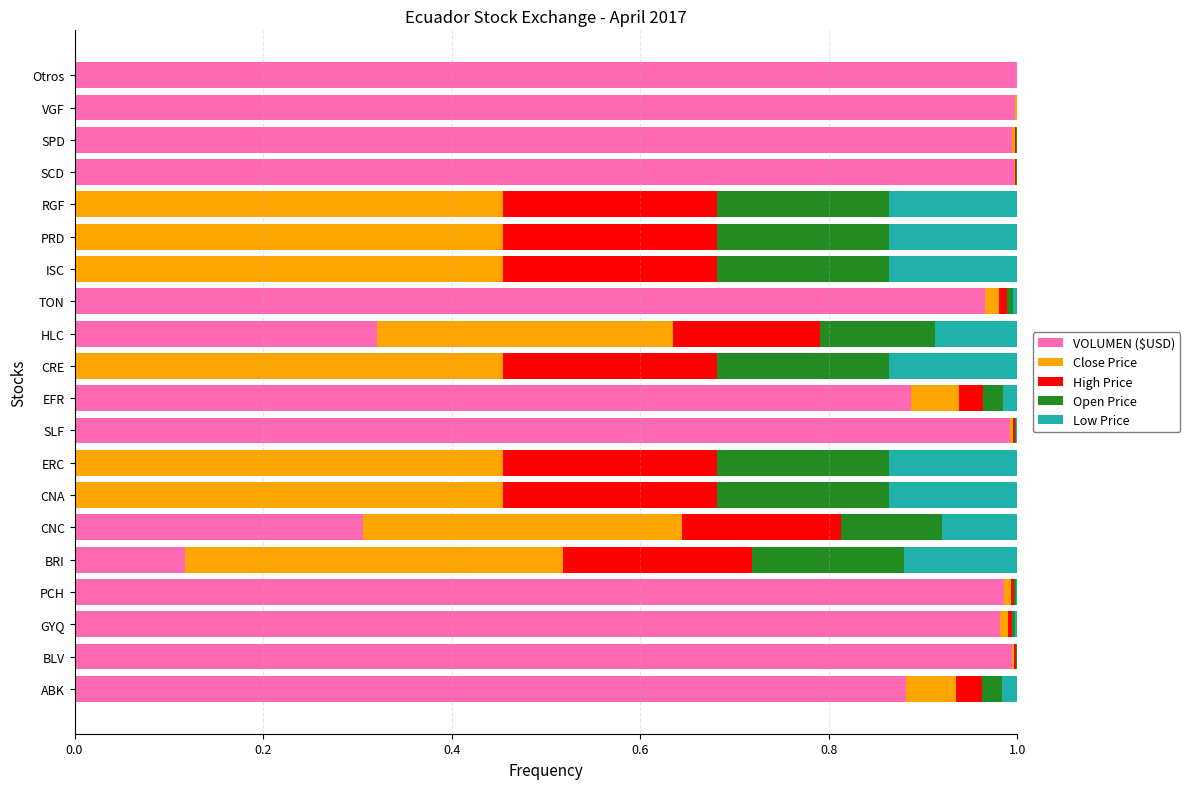

What are all the series names shown in the legend?

VOLUMEN ($USD), Close Price, High Price, Open Price, Low Price